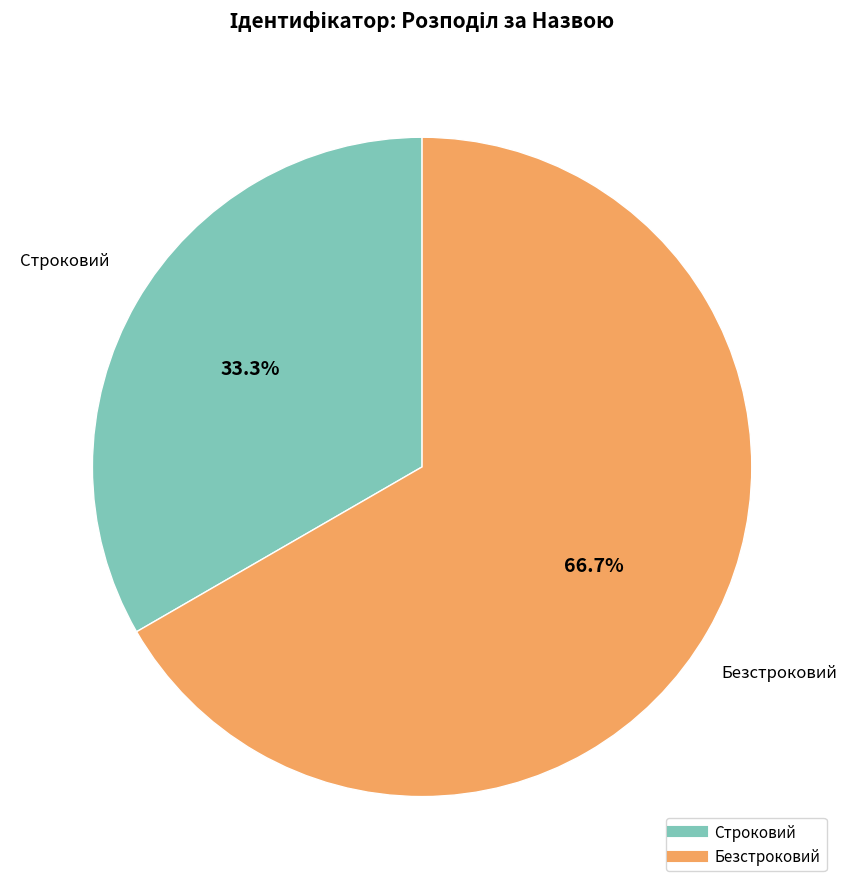

To the nearest percent, what portion does Безстроковий represent?

67%